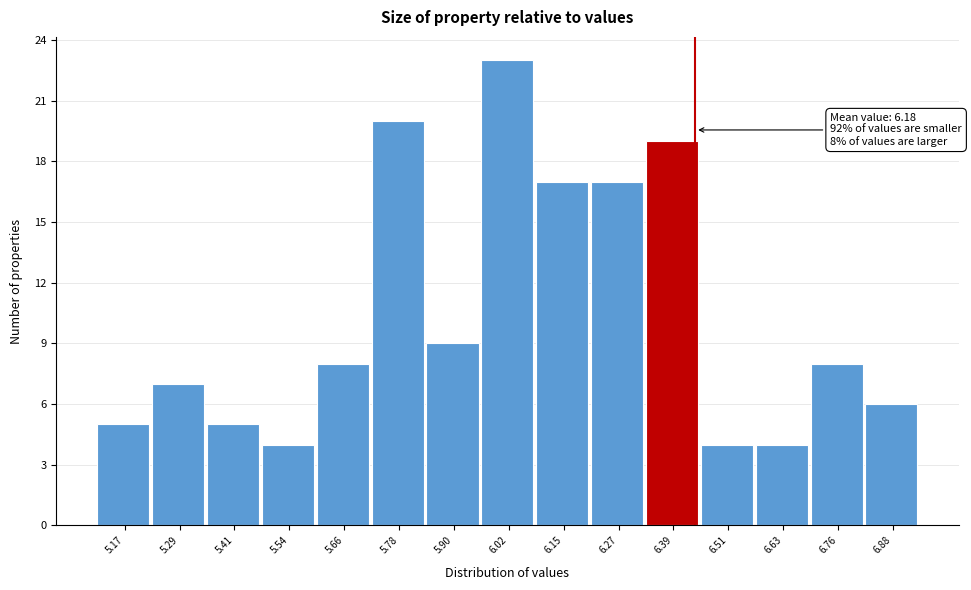

Reading left to right, transcribe all the data shown in this chart.

5.17=5	5.29=7	5.41=5	5.54=4	5.66=8	5.78=20	5.90=9	6.02=23	6.15=17	6.27=17	6.39=19	6.51=4	6.63=4	6.76=8	6.88=6